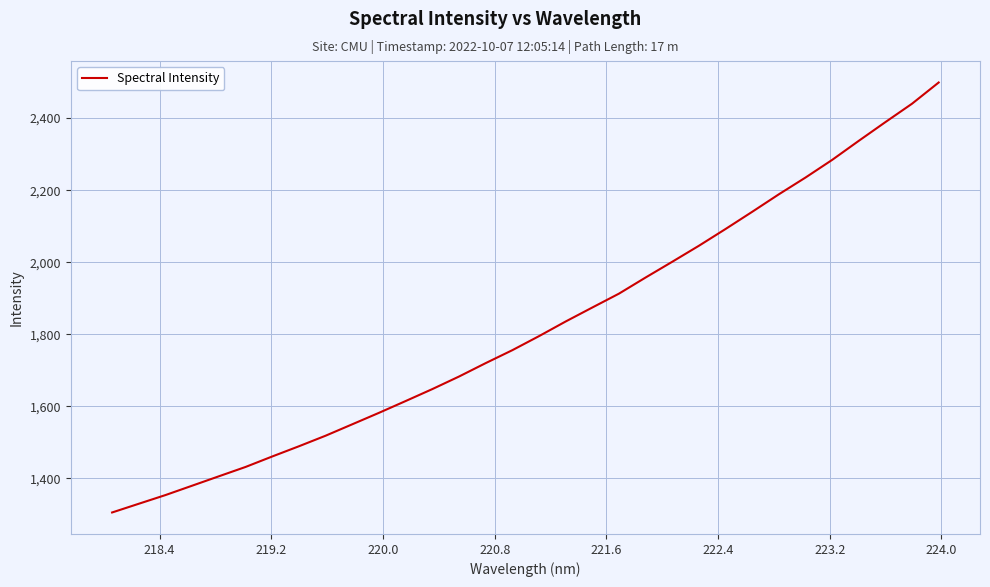

What is the maximum value shown in the chart?

2499.0